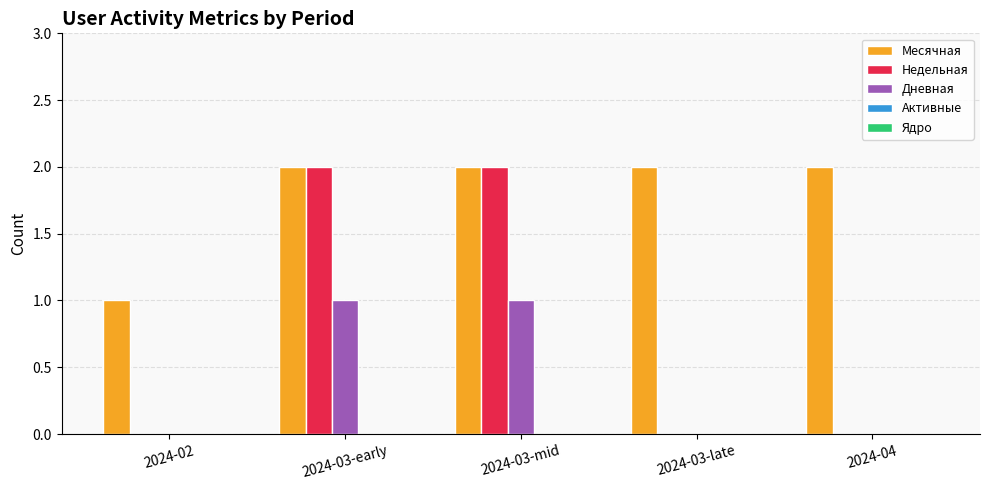

What is the total value across all series at 2024-03-early?

5